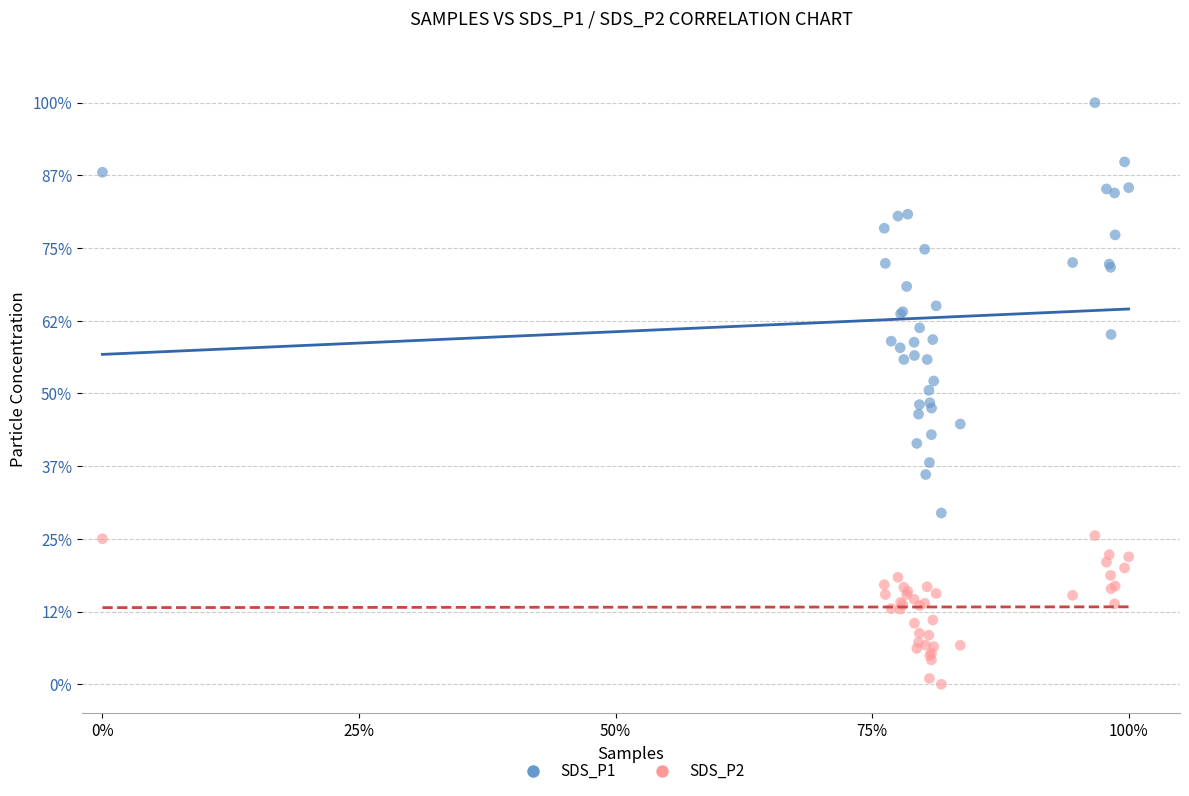

Which series reaches the minimum Y coordinate?

SDS_P2